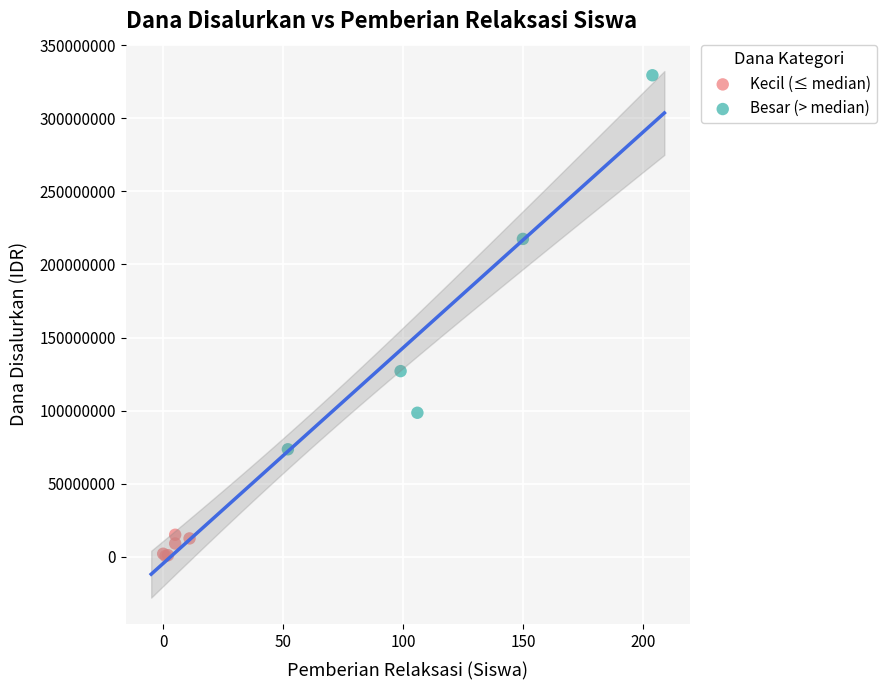

Which series has the widest spread of Y values?

Besar (> median)